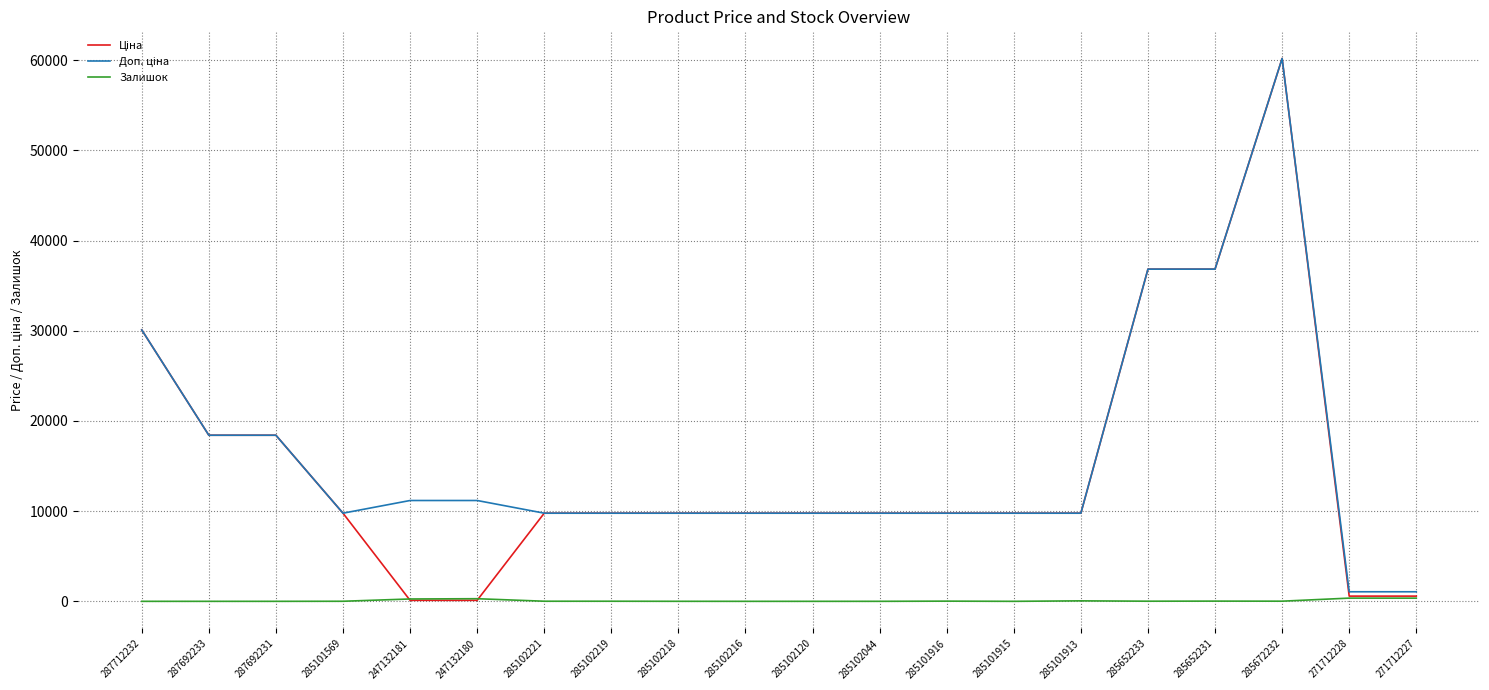

What is the difference between the highest and lowest values at 287692231?

18420.9